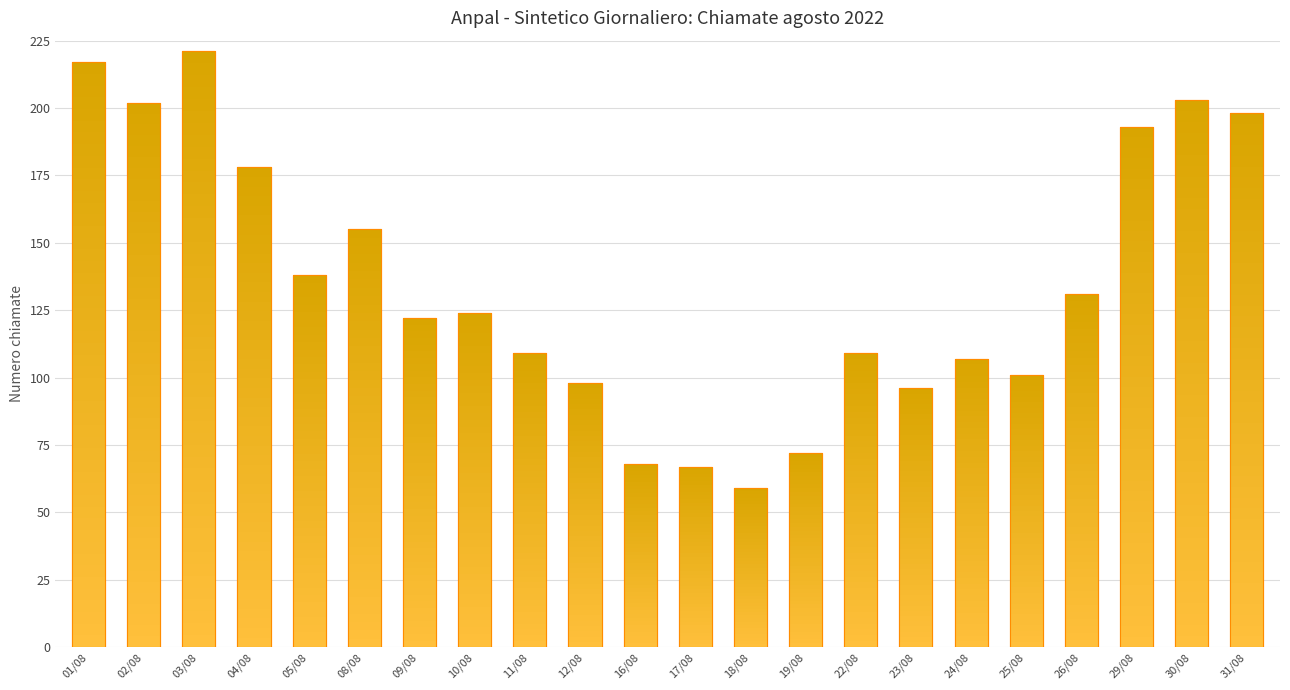

At which label does the data first exceed 124?

01/08